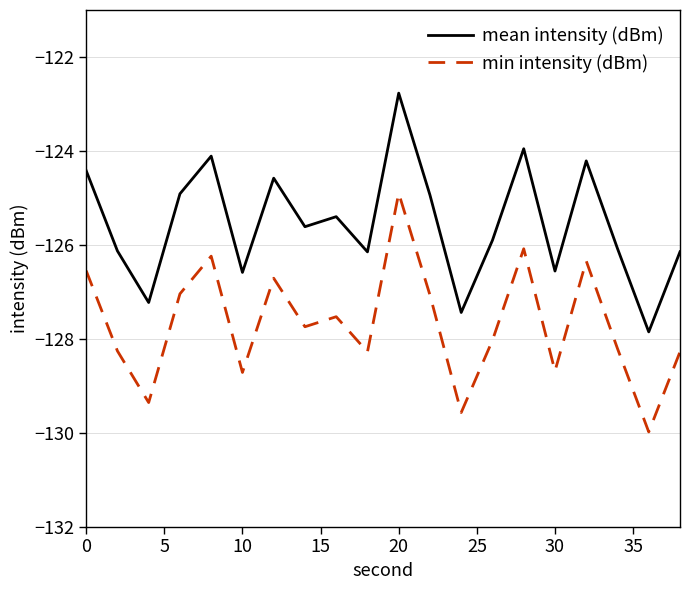

Rank the series by their average value, from highest to lowest.

mean intensity (dBm), min intensity (dBm)